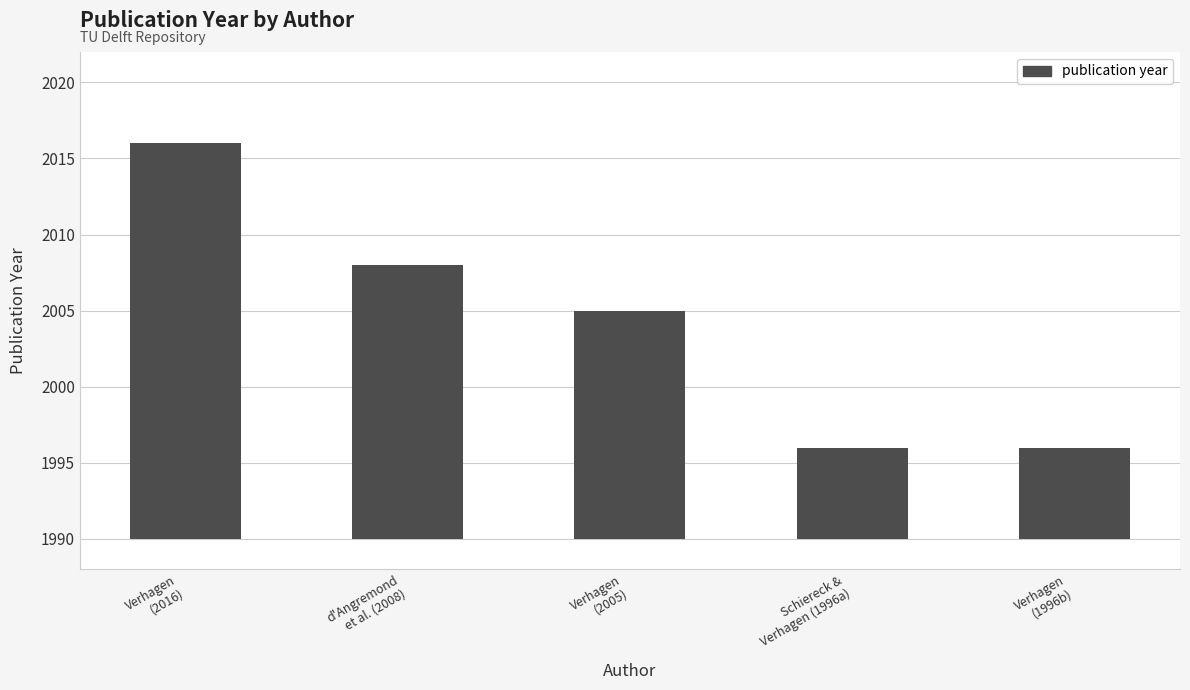

Where does the data first go above 15?

Verhagen
(2016)